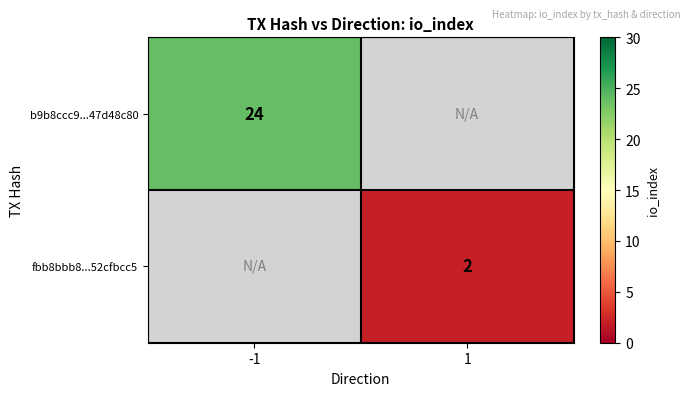

True or false: b9b8ccc9...47d48c80 has a value of 8 at -1.

False